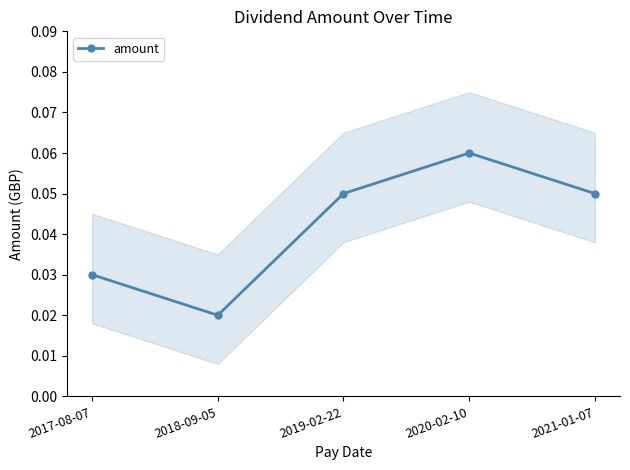

Which category has the highest value across all series?

2020-02-10